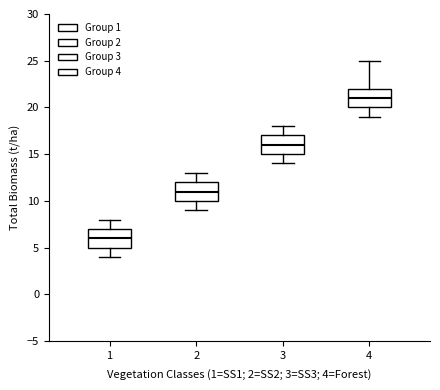

Where does the lower whisker of the box at x = 1 end on the y-axis? The values are not printed on the chart, so give them approximately, as read against the axis.

4